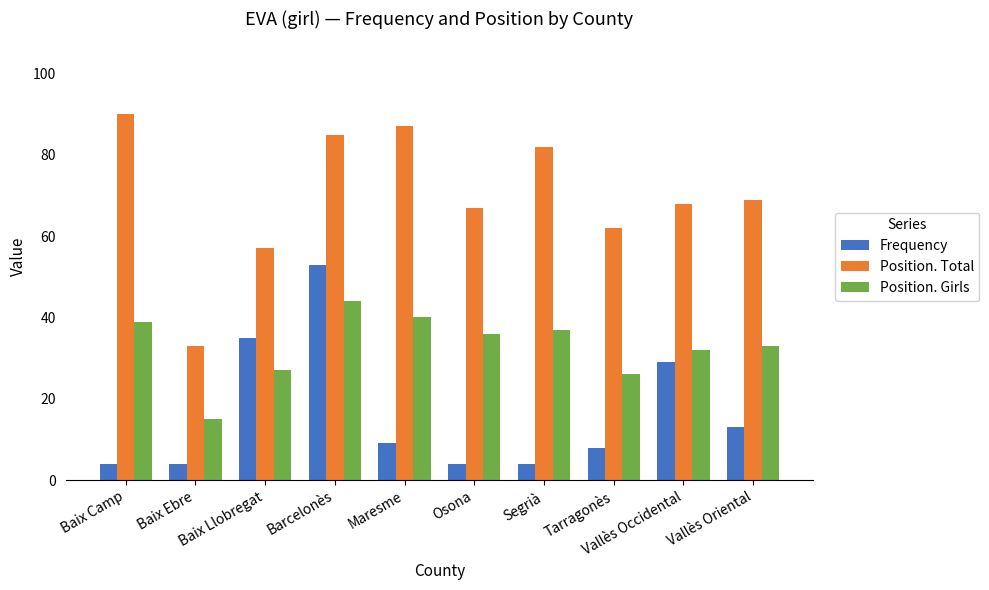

Between Segrià and Vallès Occidental, which series saw the biggest shift?

Frequency